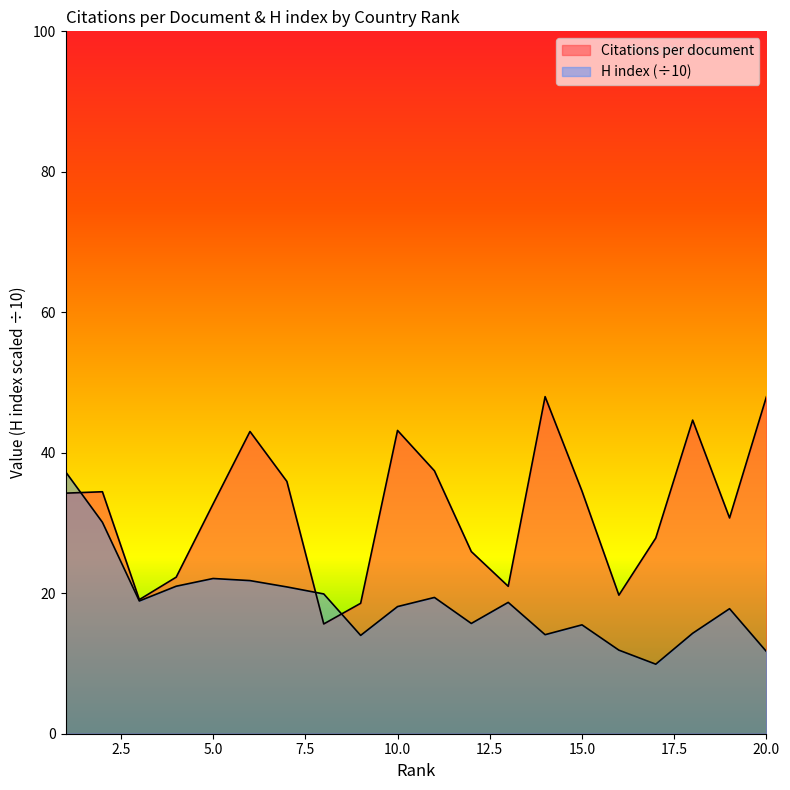

What is the sum of the Citations per document values at 4 and 3?

41.4